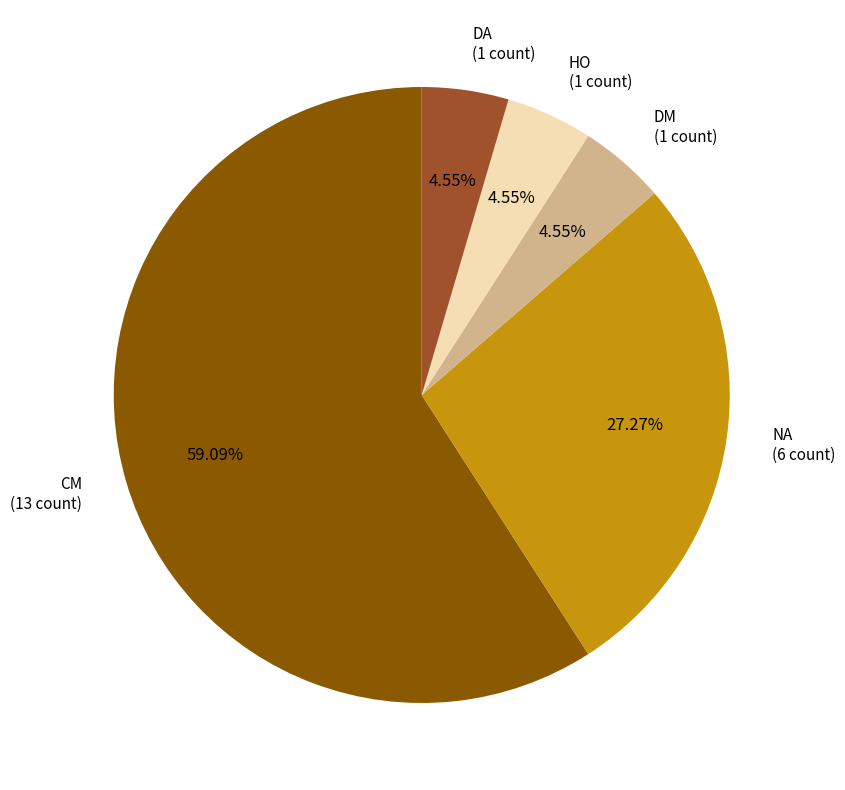

To the nearest percent, what portion does DA represent?

5%